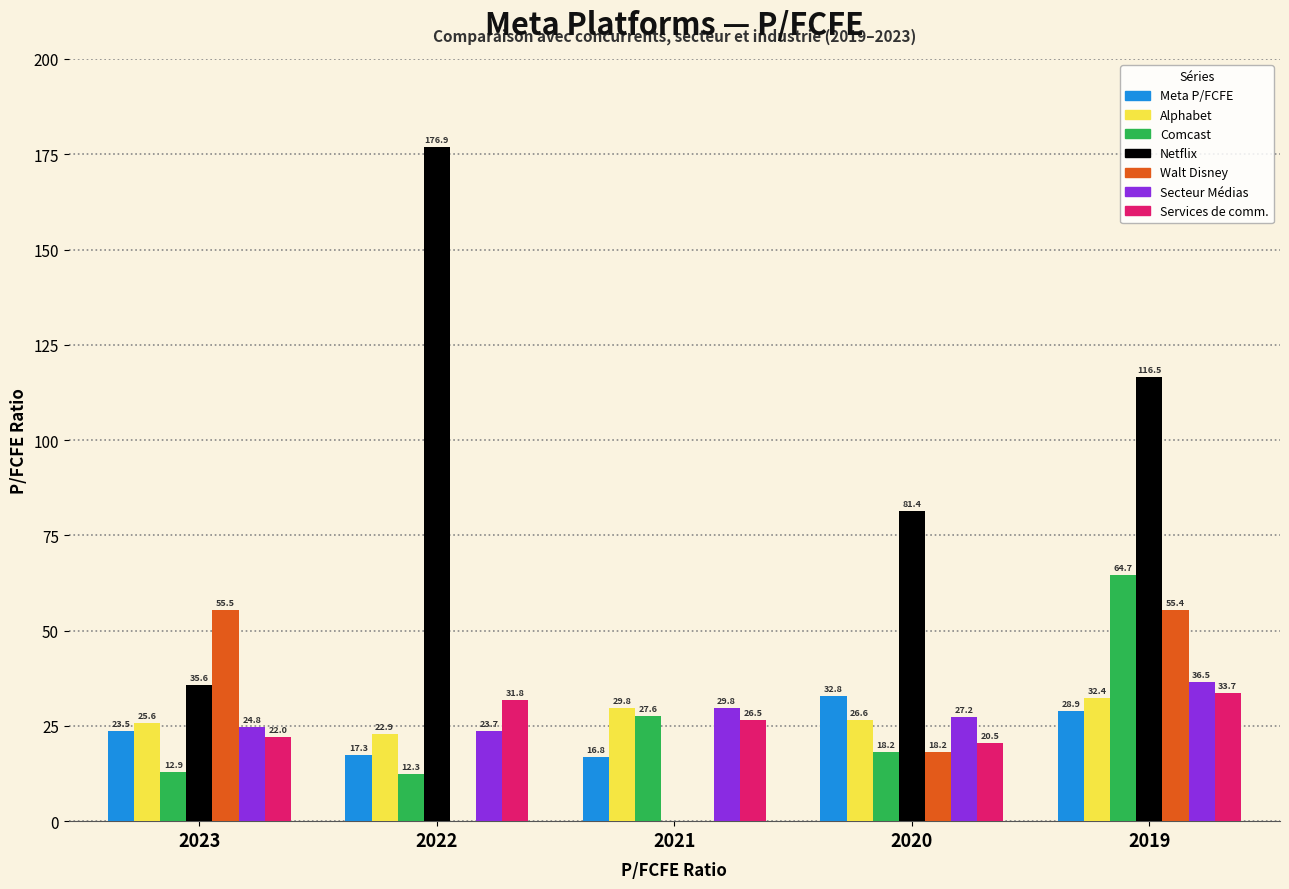

Between 2023 and 2021, which series saw the biggest shift?

Walt Disney